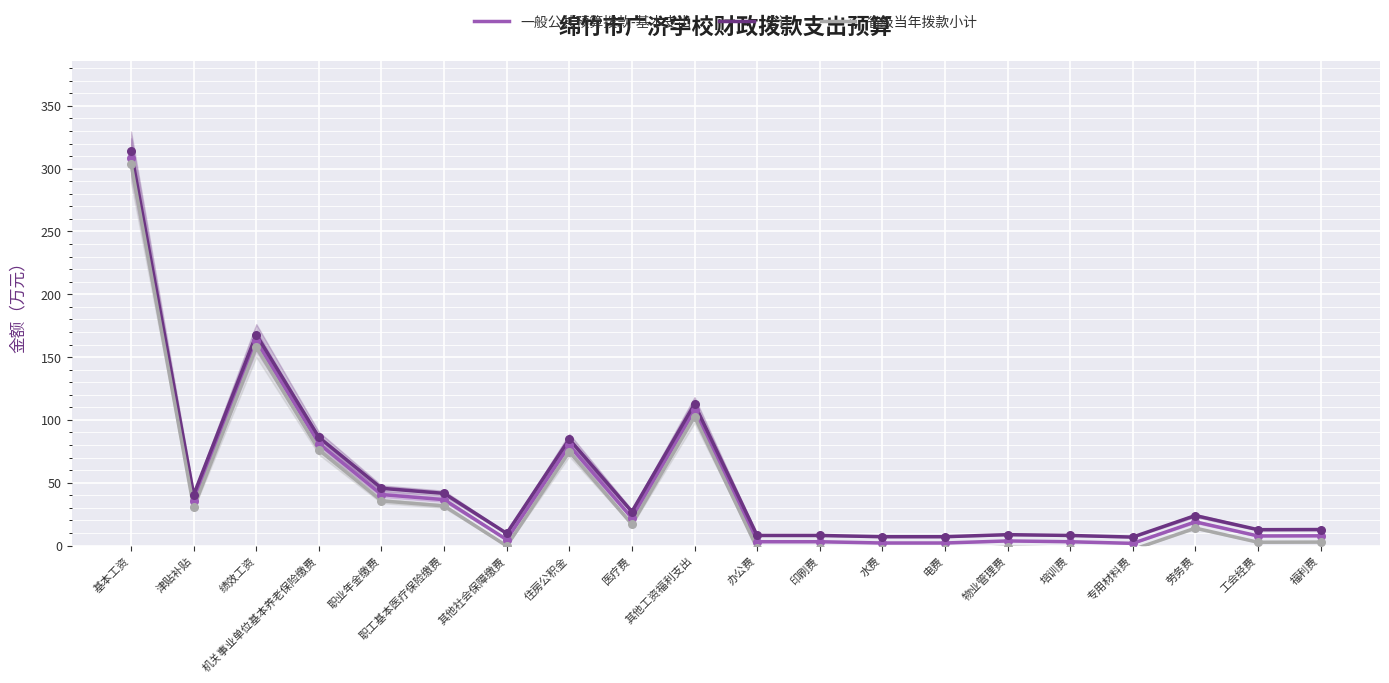

At how many categories does at least one series exceed 63?

5